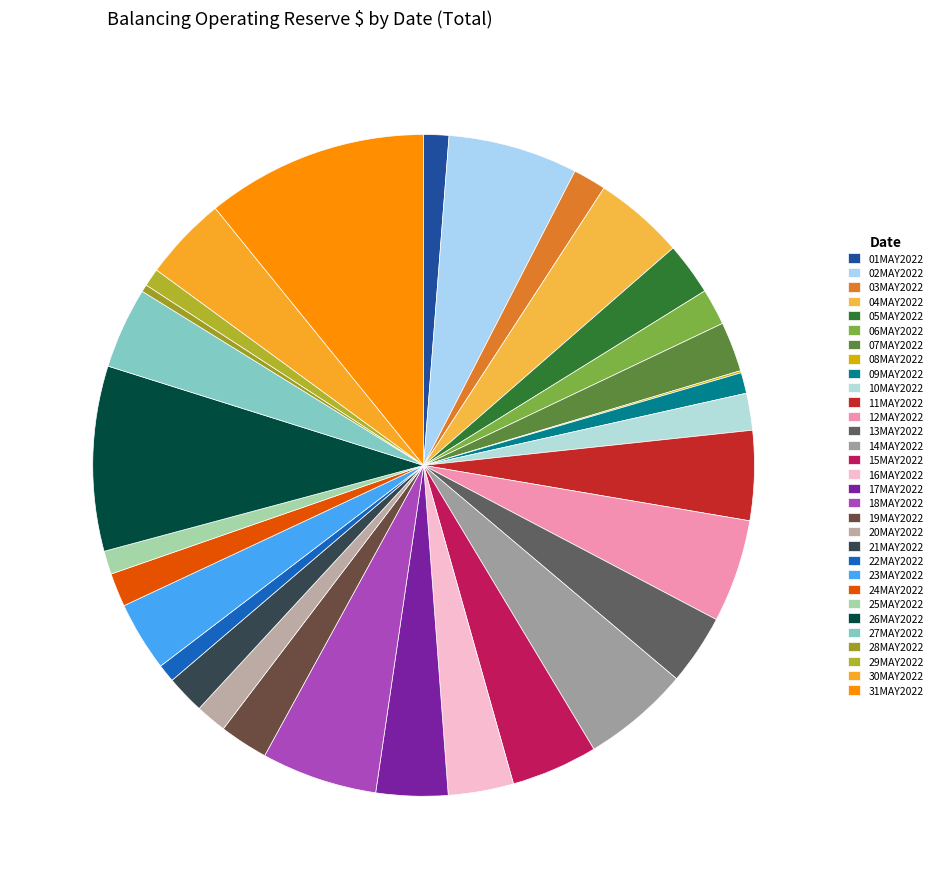

Count the number of slices in the pie.

31